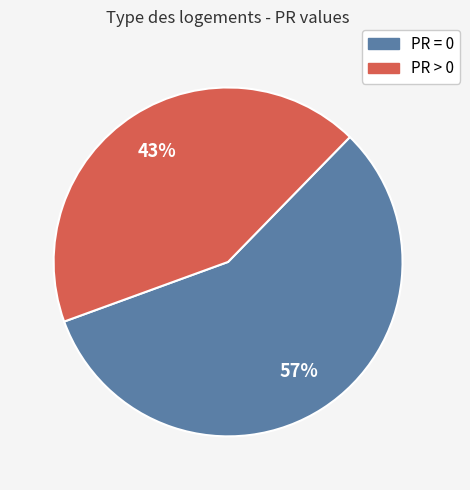

To the nearest percent, what is the average slice percentage?

50%